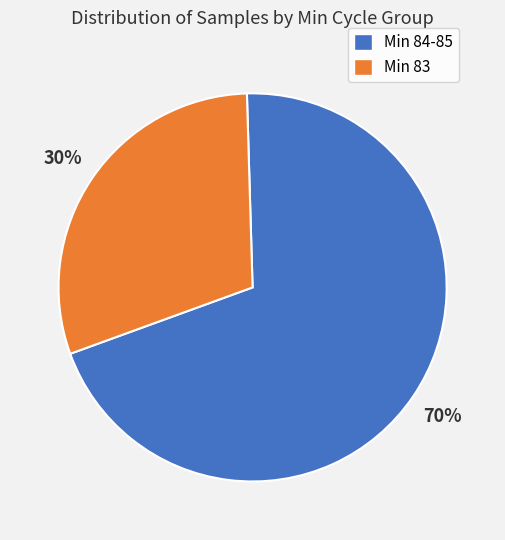

To the nearest percent, what is the average slice percentage?

50%